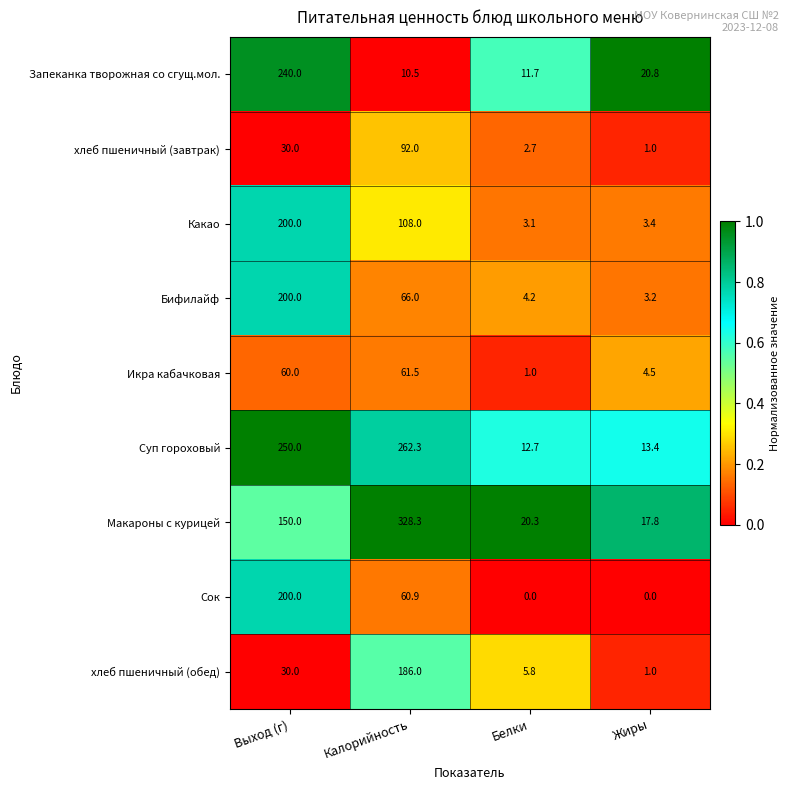

Which category has the highest value across all series?

Калорийность